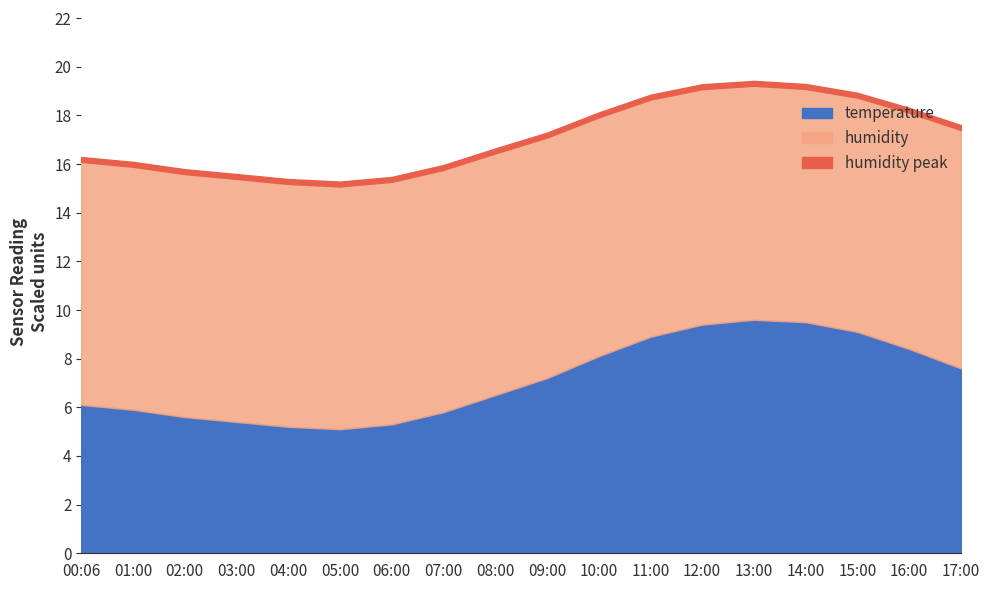

Which series has the largest total across all categories?

humidity